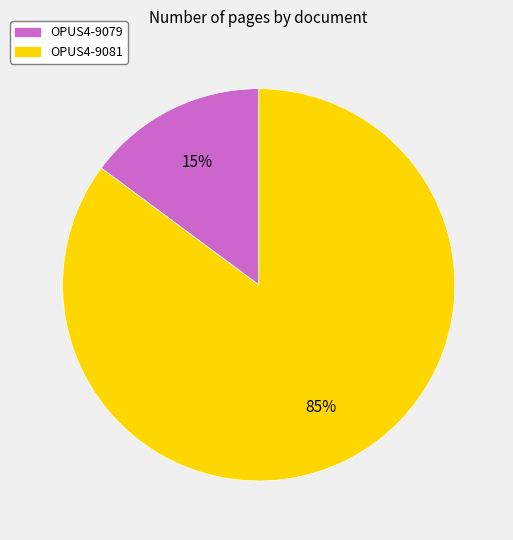

To the nearest percent, what is the difference between the OPUS4-9079 and OPUS4-9081 slice percentages?

70%